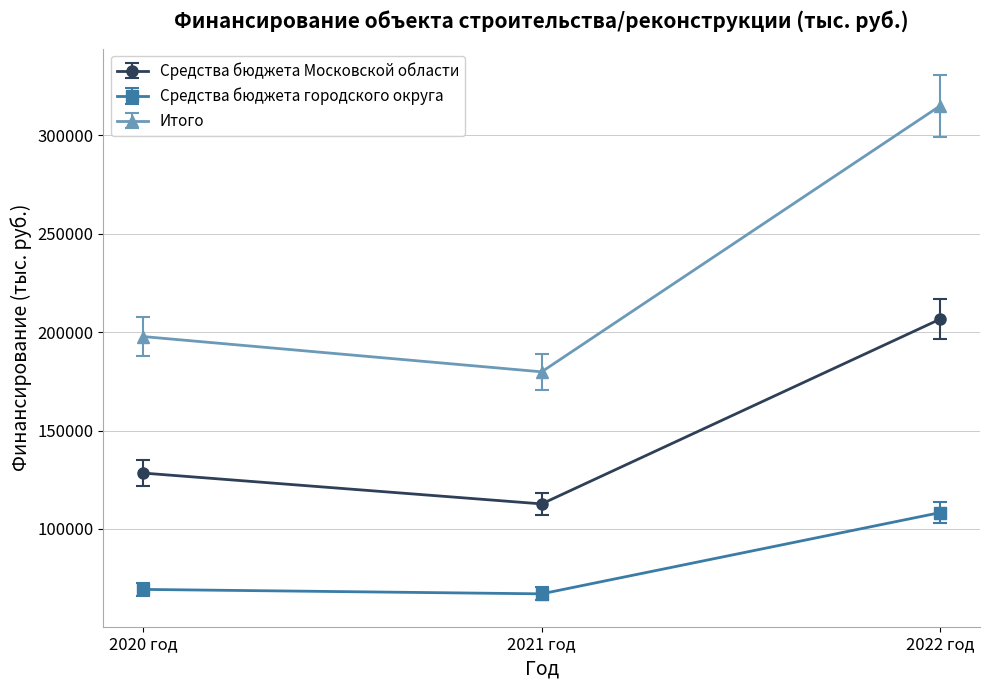

Is it true that Средства бюджета городского округа equals 184666.6 at 2022 год?

False